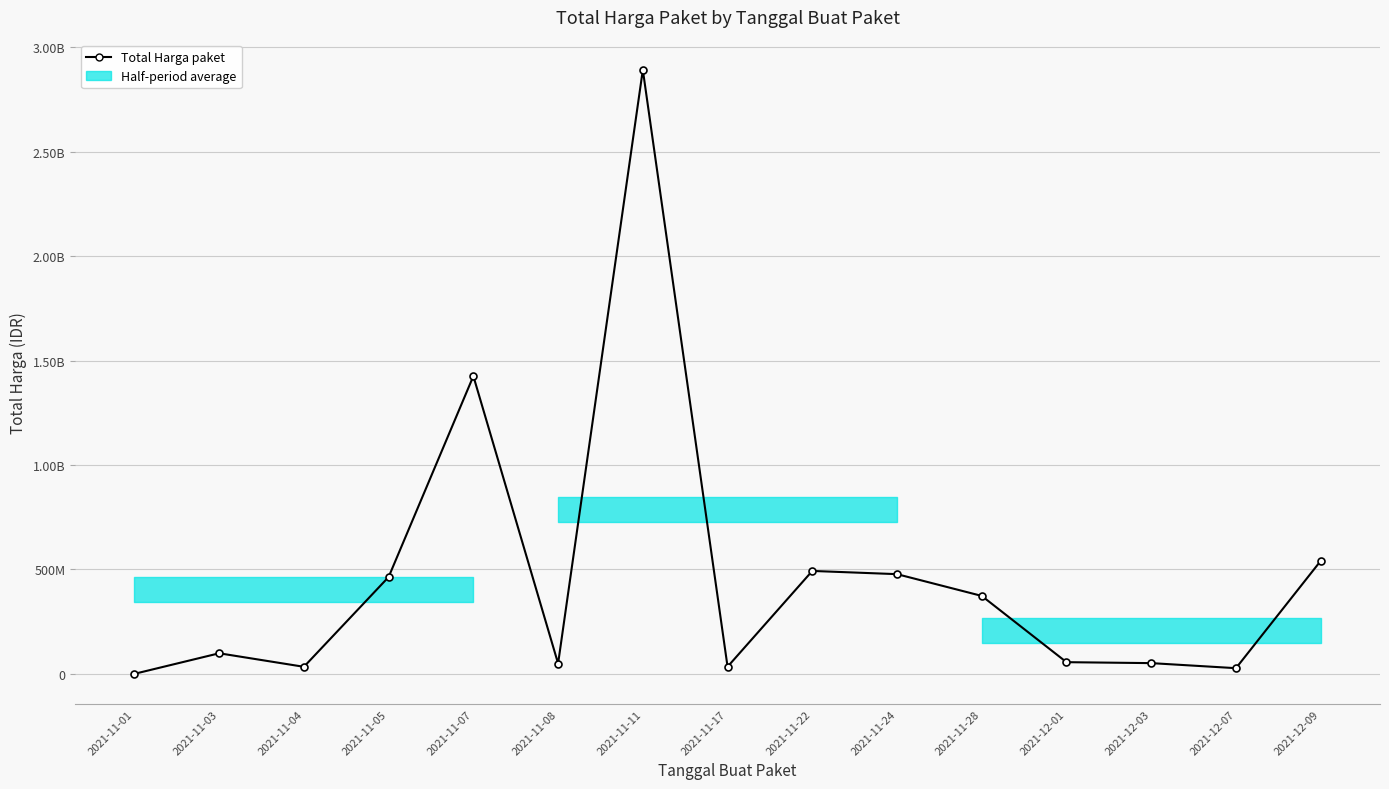

Where is the first local maximum?

2021-11-03